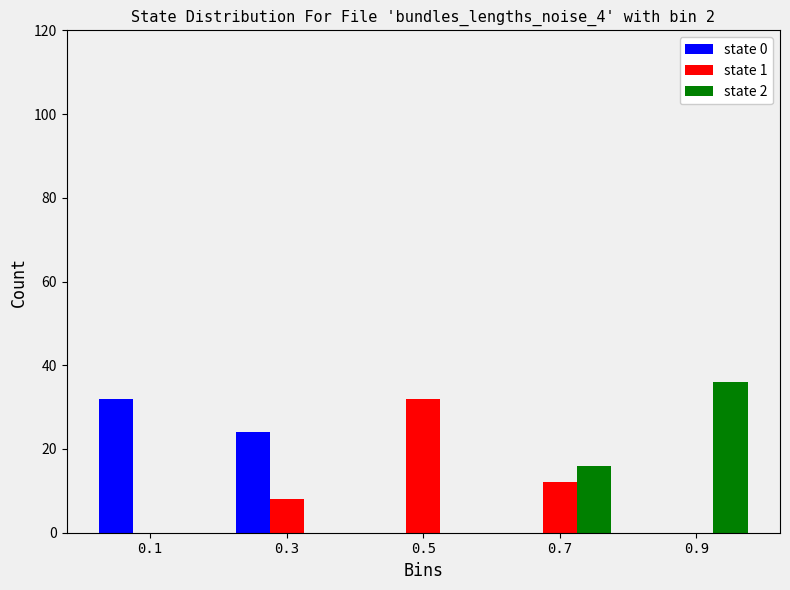

In the state 1 series, which range on the x-axis has the tallest bar?

0.4 to 0.6